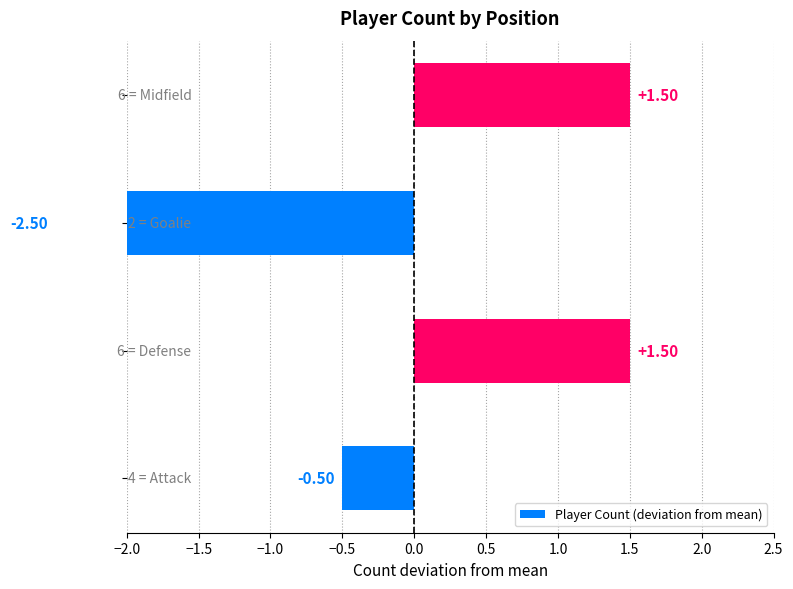

How many values are below zero?

2